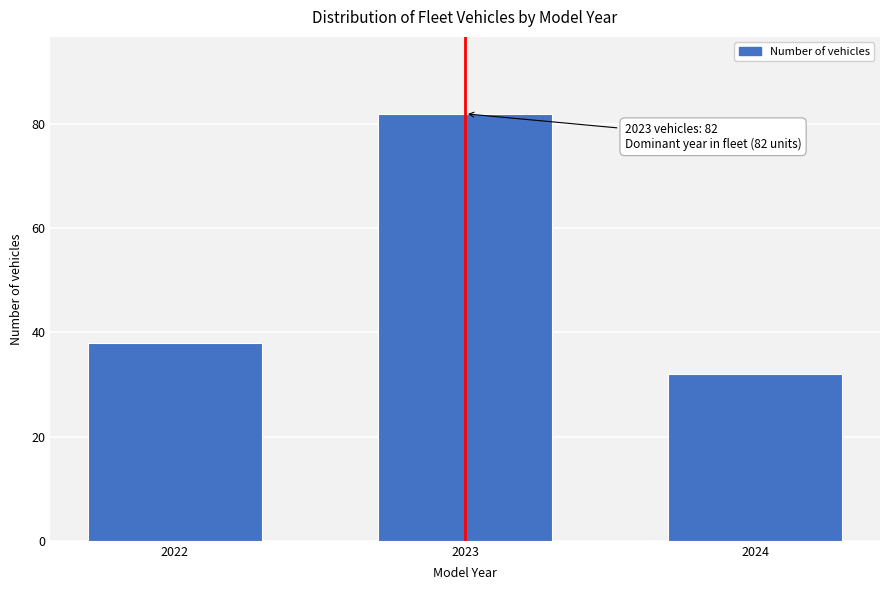

Reading left to right, list all the values displayed in this chart.

38	82	32